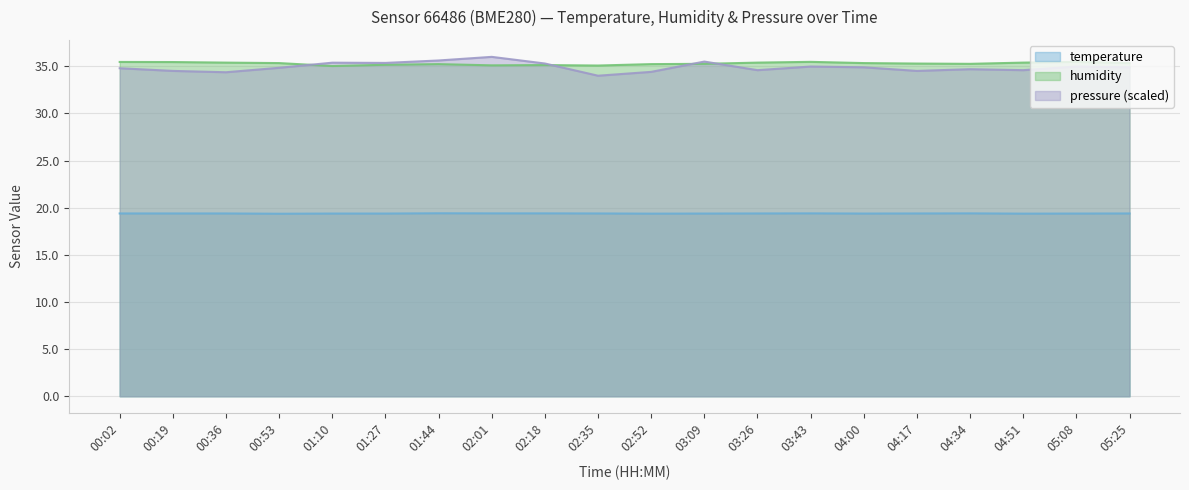

The pressure_norm series shows 55.6 at 03:43. True or false?

False